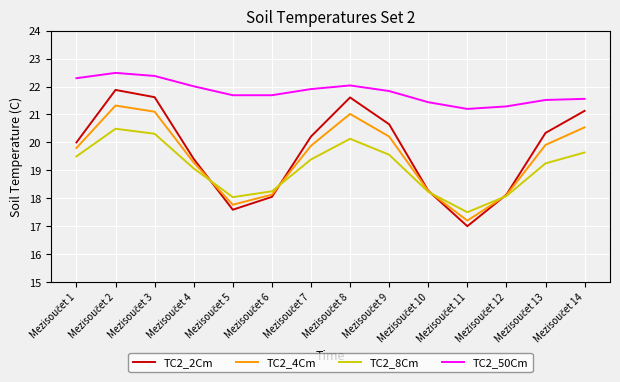

Which series has the largest total across all categories?

TC2_50Cm